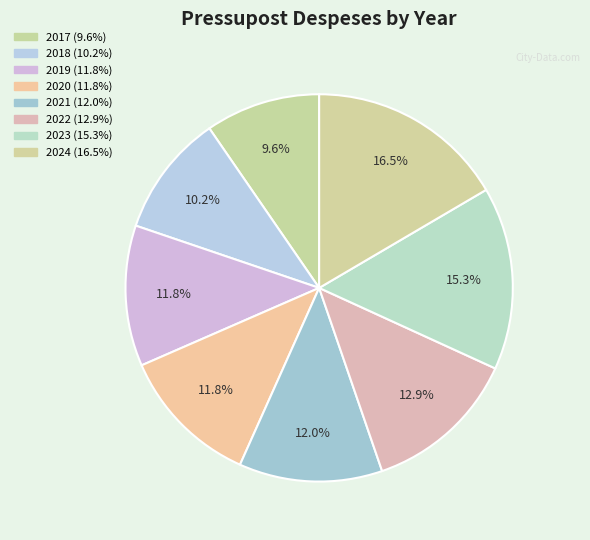

Rank the categories by value from highest to lowest.

2024, 2023, 2022, 2021, 2019, 2020, 2018, 2017